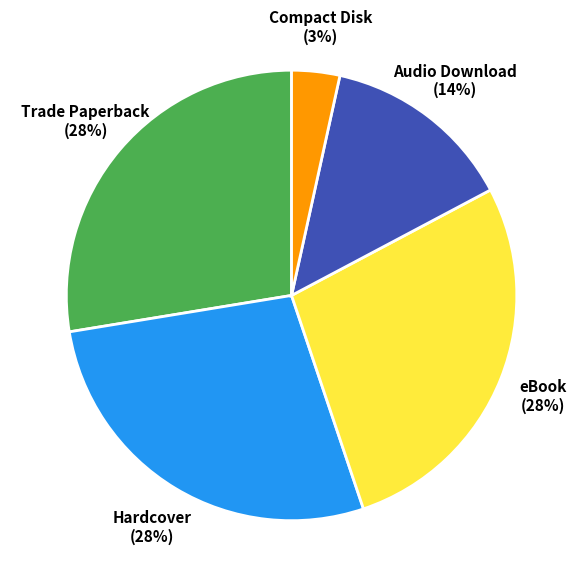

True or false: Hardcover accounts for 28% of the total.

True